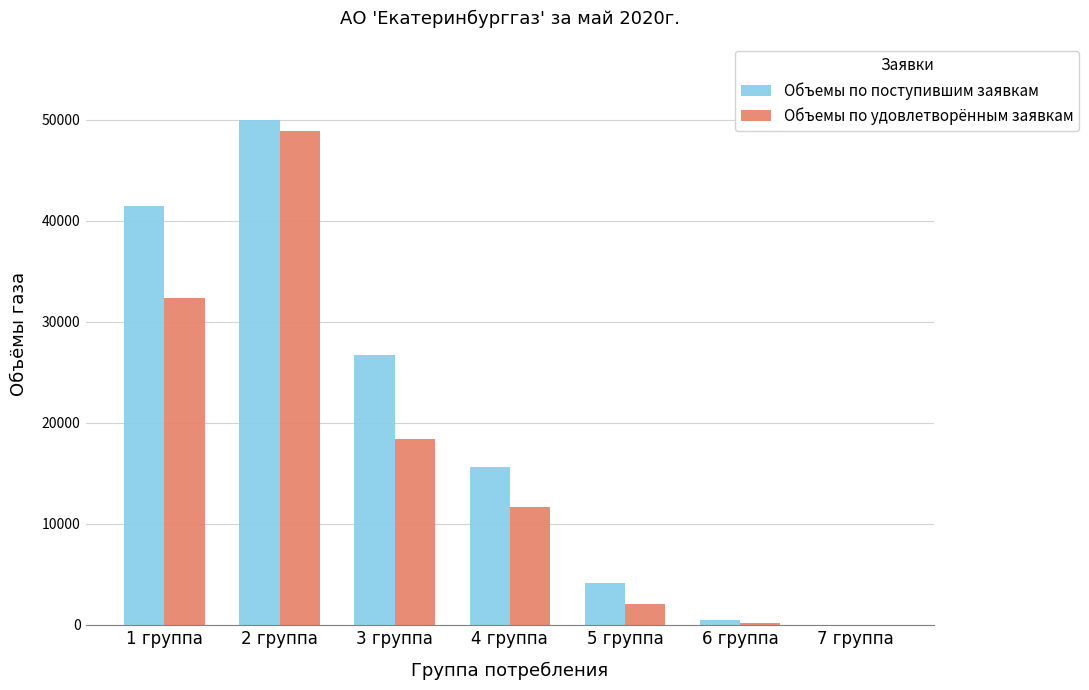

Which category has the highest value across all series?

2 группа